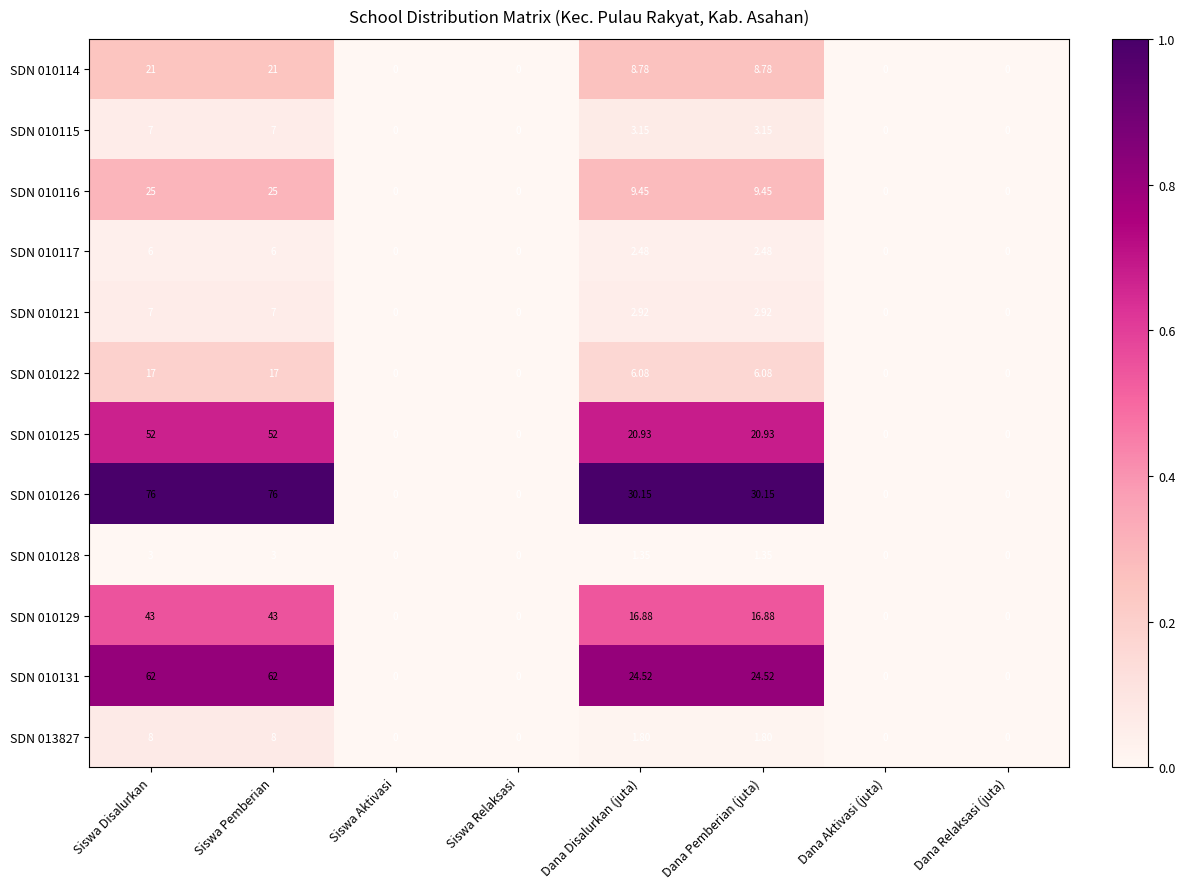

Is the value of SDN 010129 at Siswa Aktivasi greater than the value of SDN 010121 at Dana Disalurkan (juta)?

No